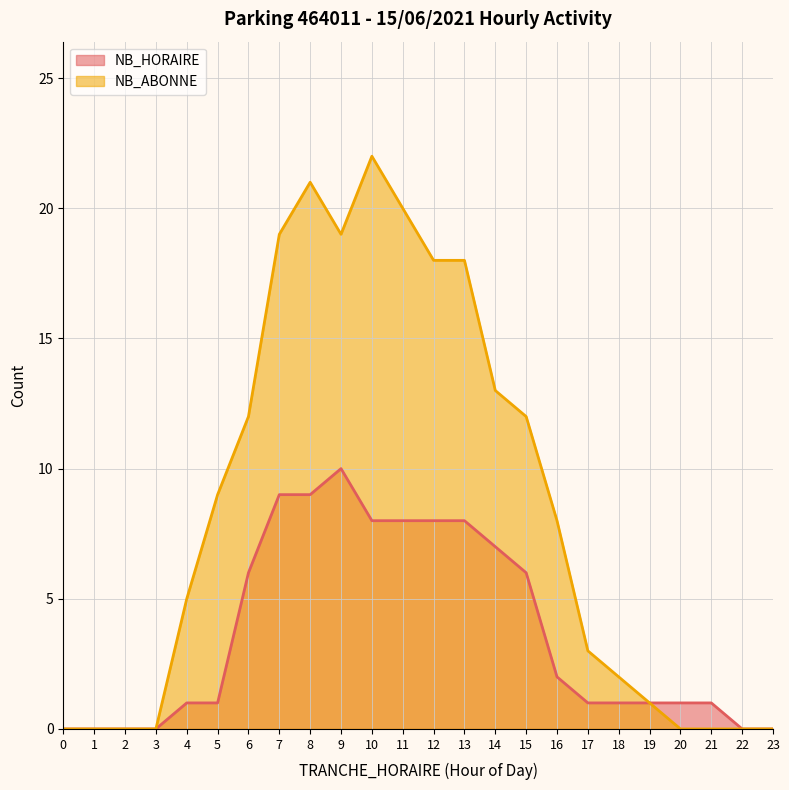

How many distinct data groups are displayed?

2